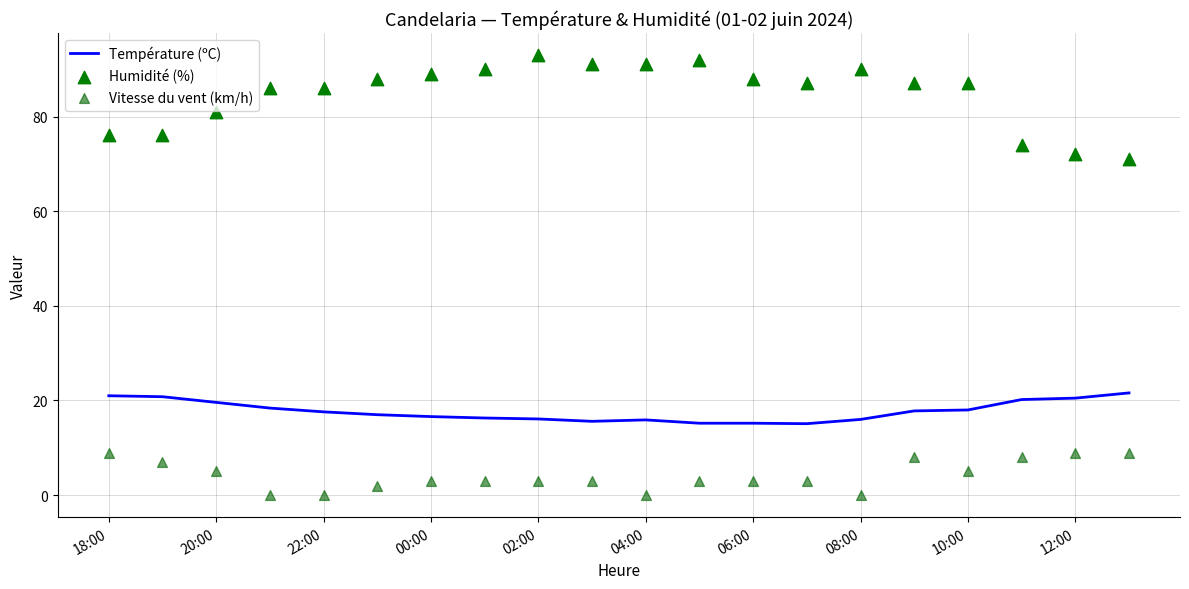

Which series reaches the maximum Y coordinate?

Humidité (%)